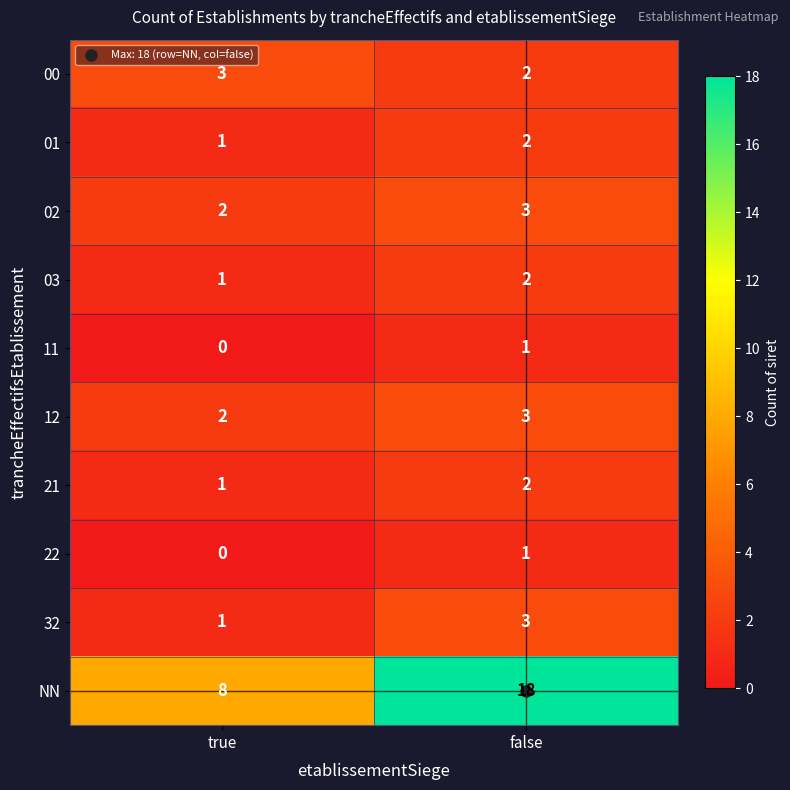

Which series has the largest total across all categories?

NN